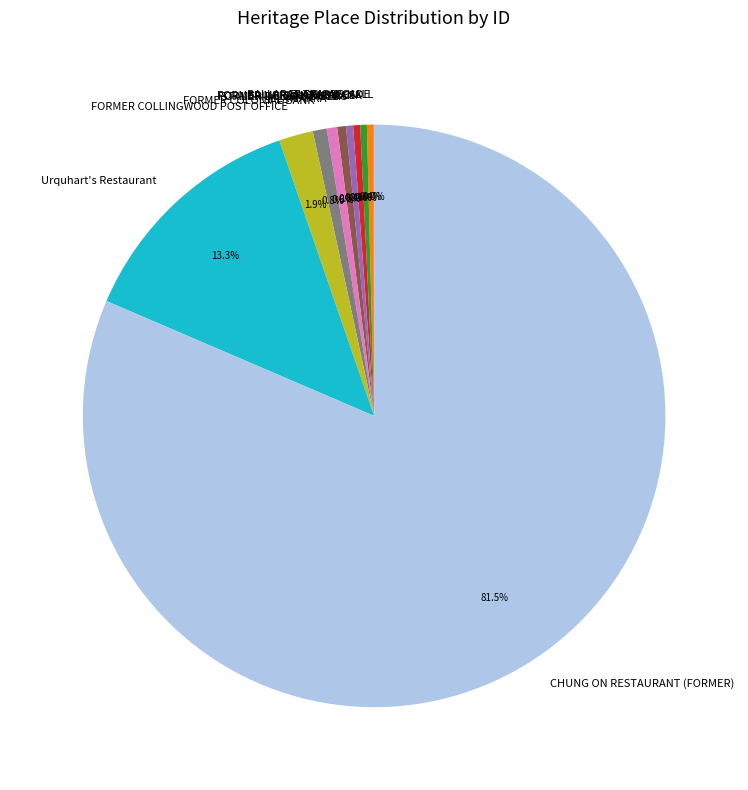

Approximately how many times larger is the value at STALBRIDGE CHAMBERS compared to FORMER COLLINGWOOD POST OFFICE?

0.2